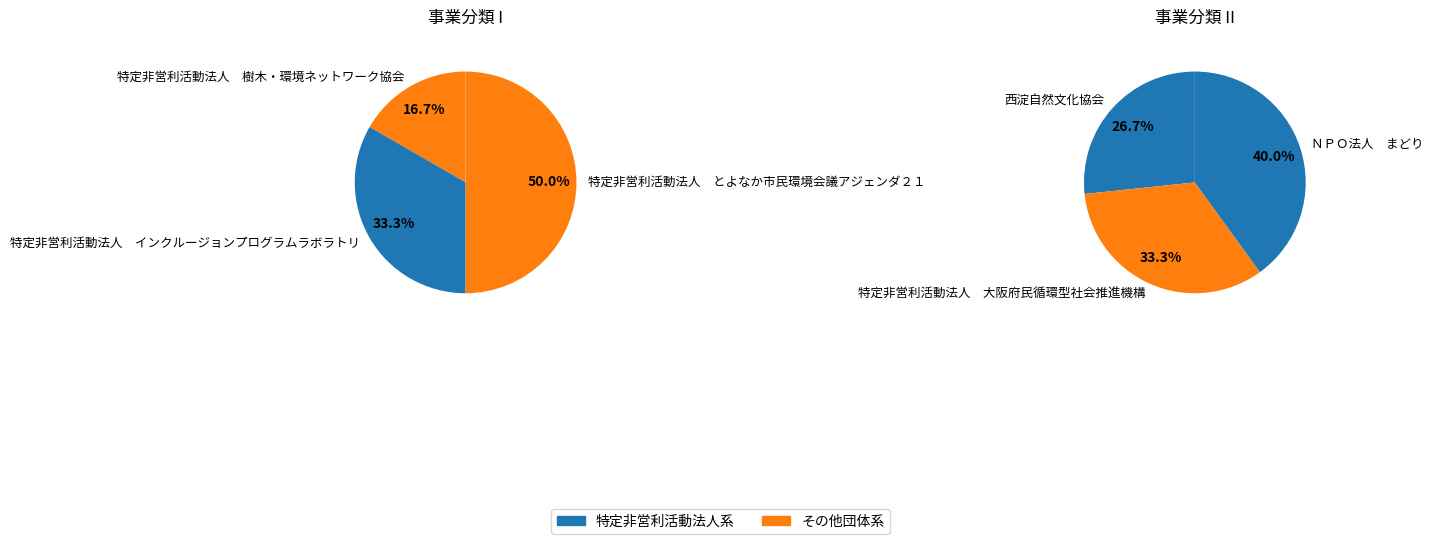

How many slices are in this pie chart?

6